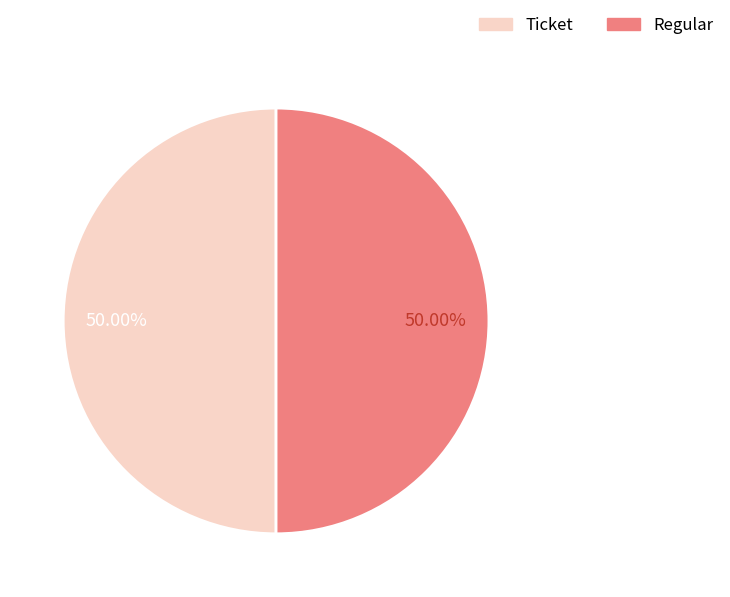

How many slices are in this pie chart?

2